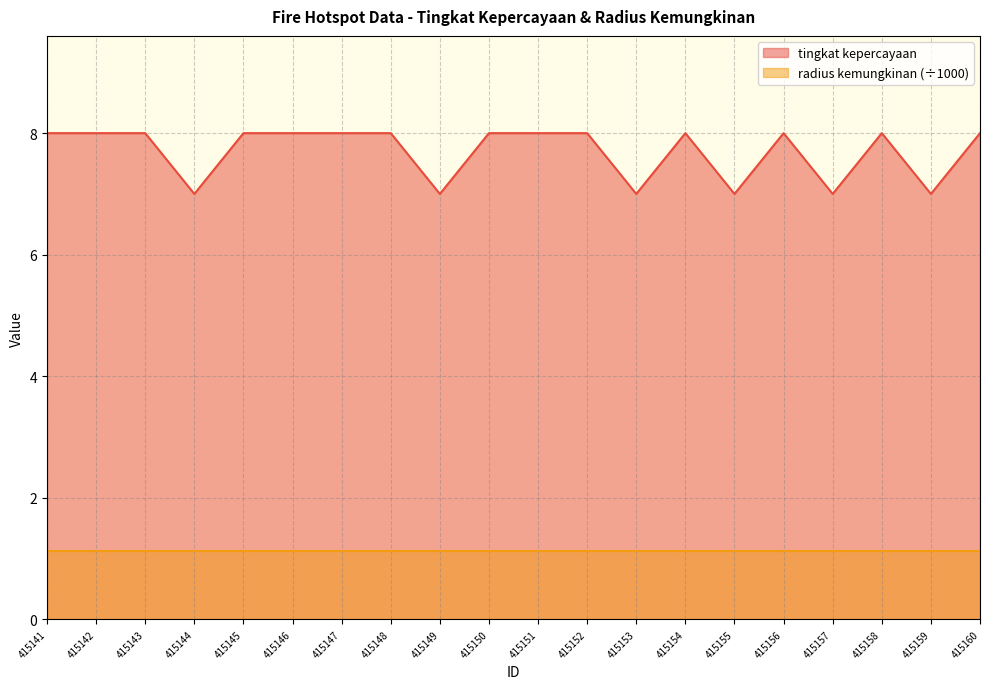

The value at 415148 is 14. True or false?

False